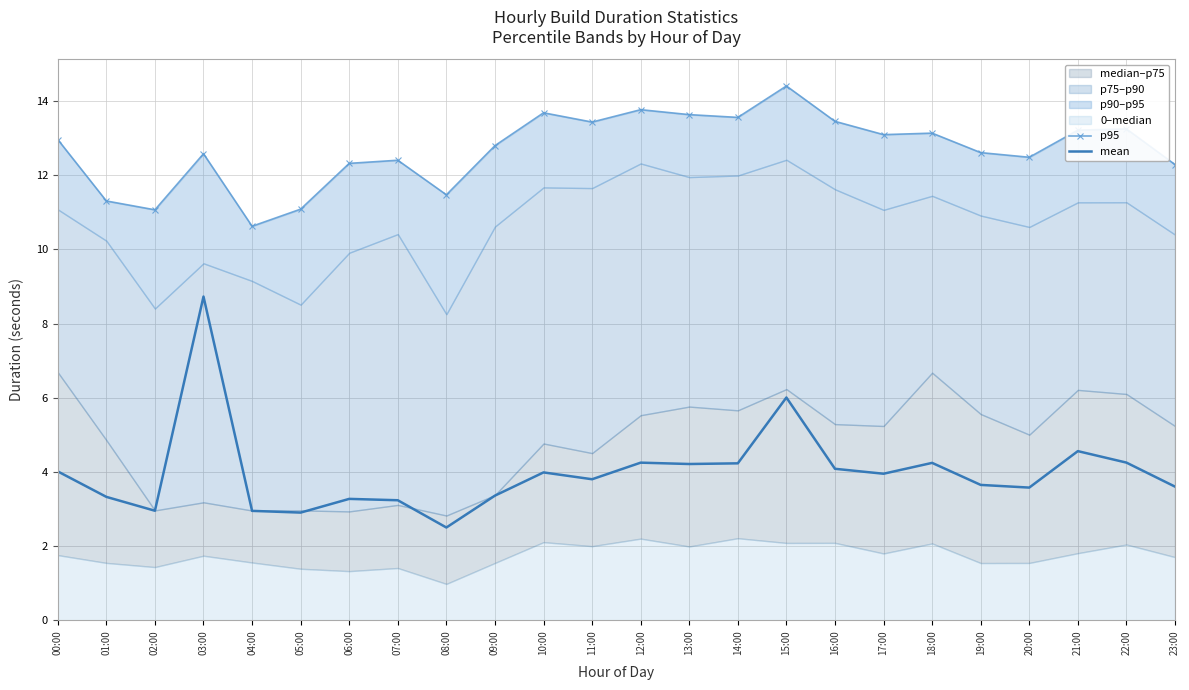

True or false: p95 and mean cross at least once.

False